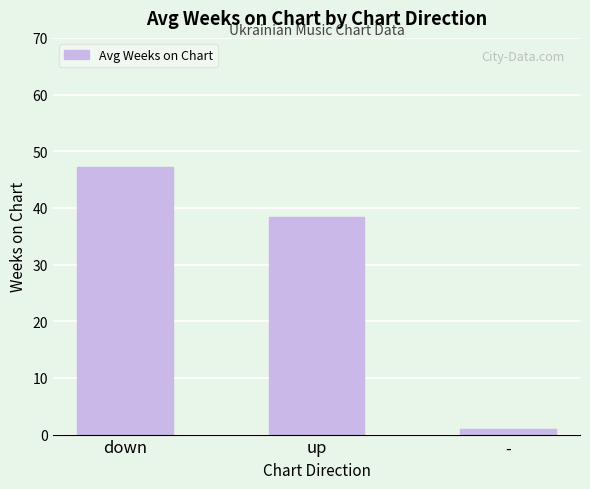

The chart shows a value of 1.0 at -. True or false?

True